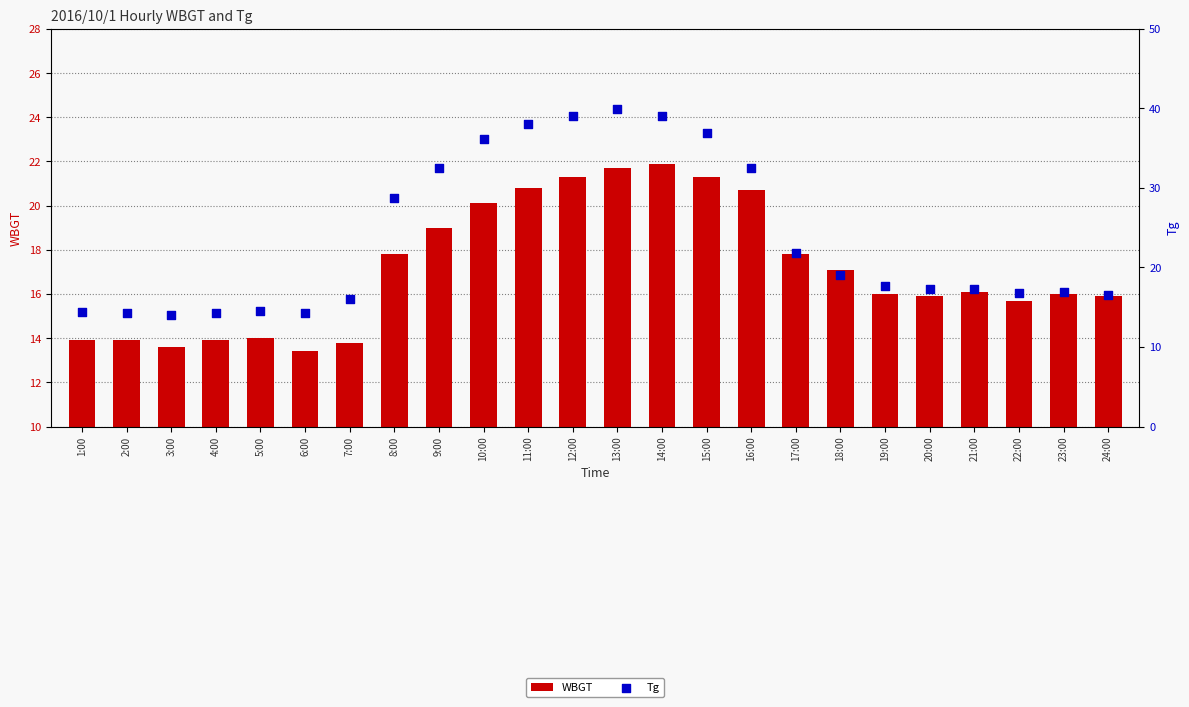

At how many categories does at least one series exceed 36?

6